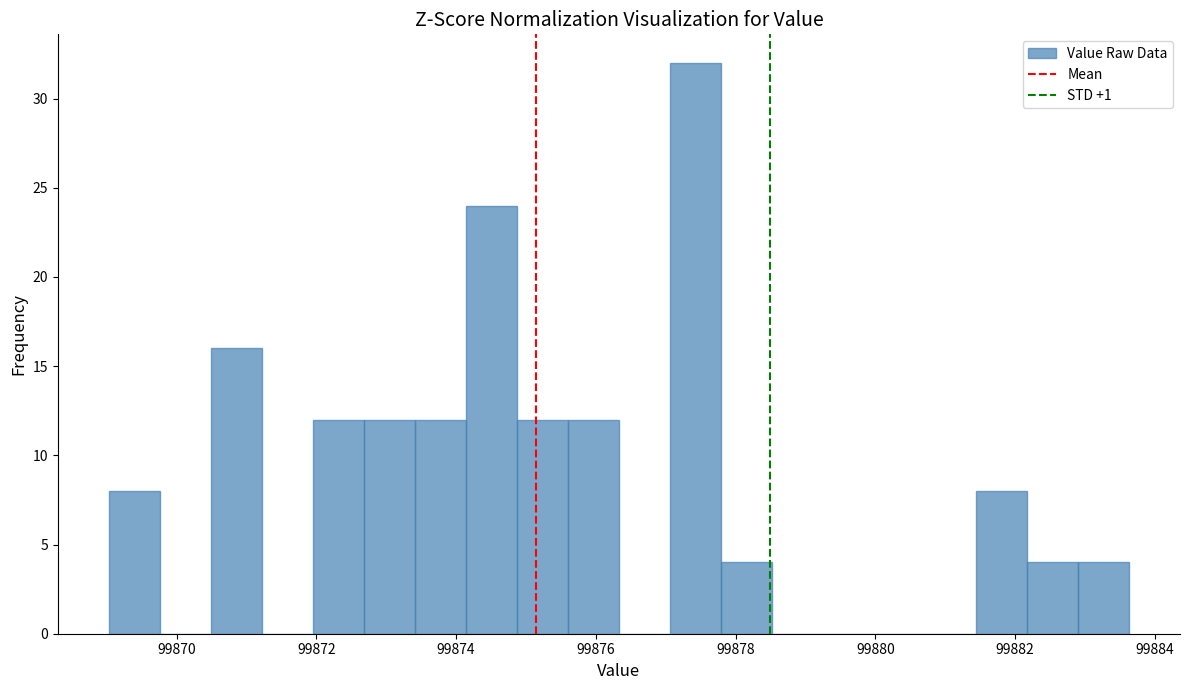

Read against the x-axis, roughly where is the centre of the tallest bar?

99877.4